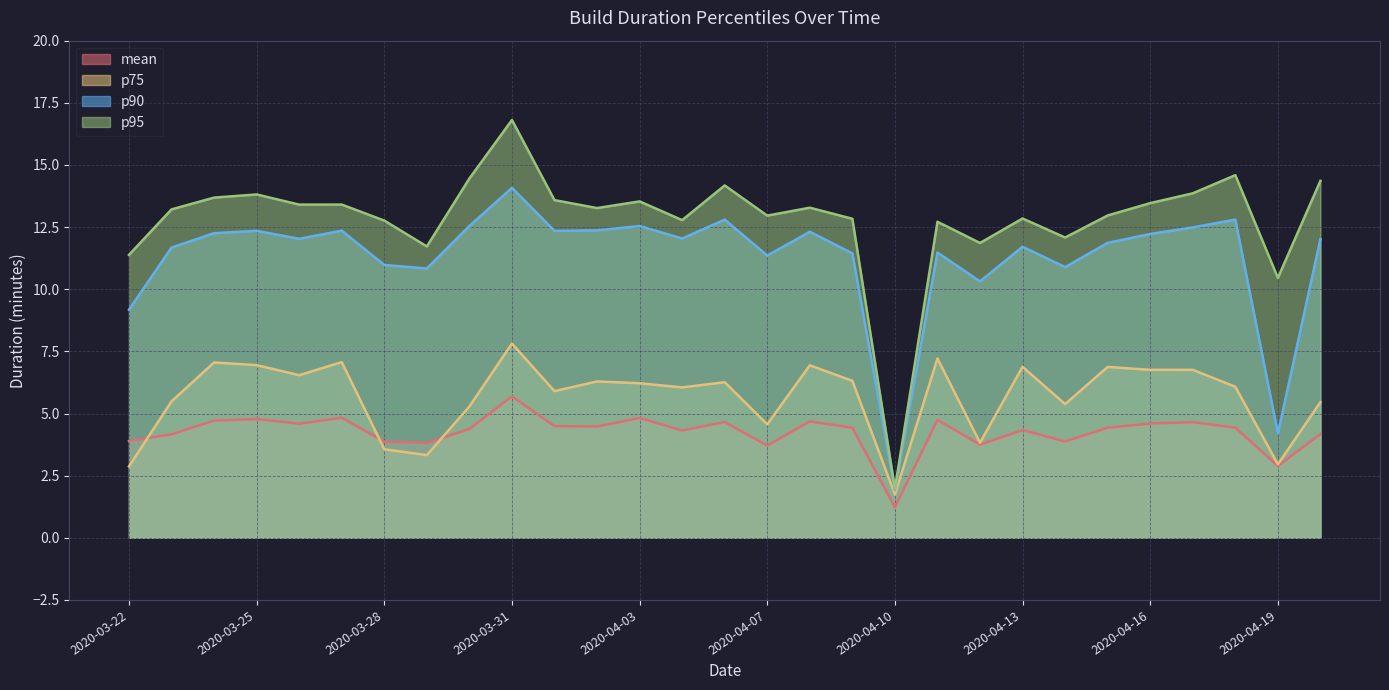

What is the minimum value for p90?

1.9